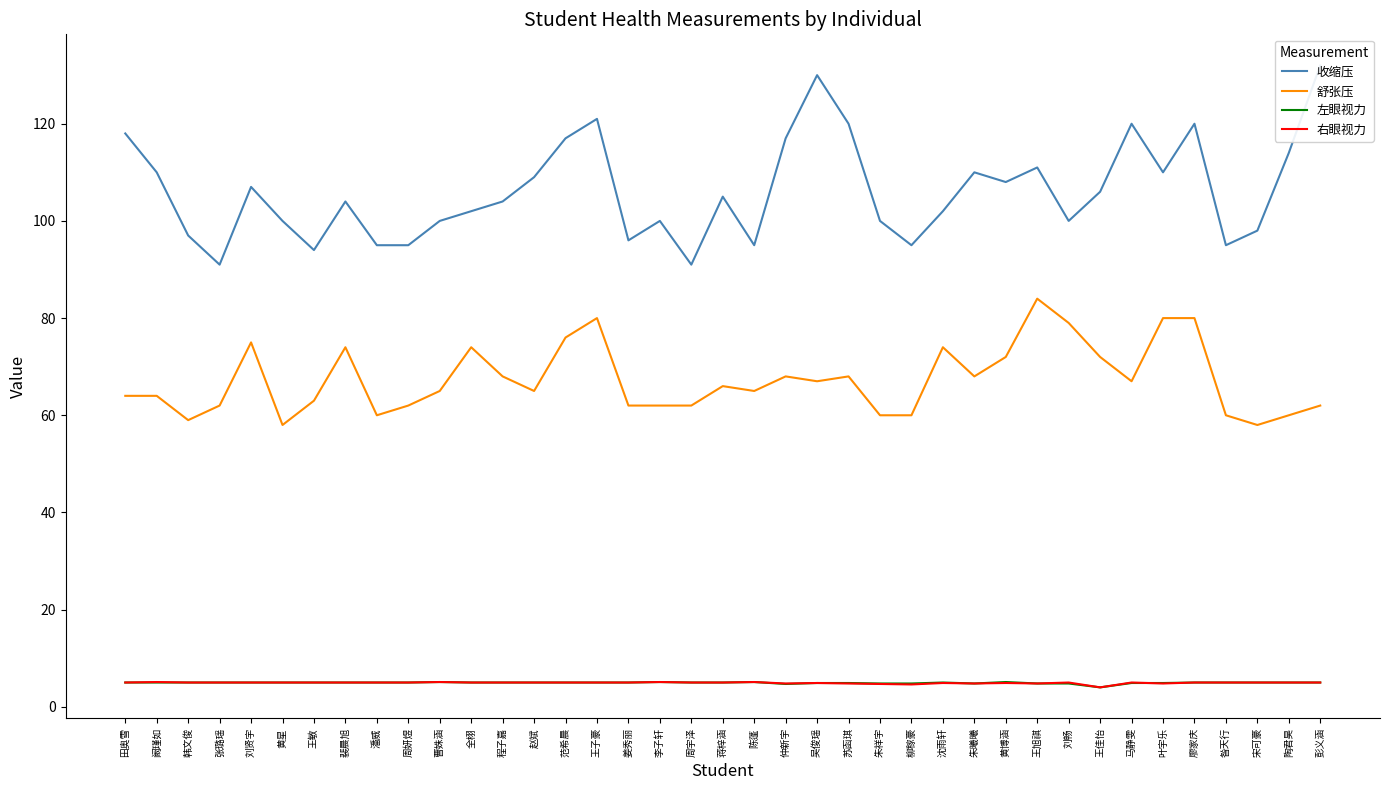

Which series changed the most between 沈雨轩 and 廖家庆?

收缩压